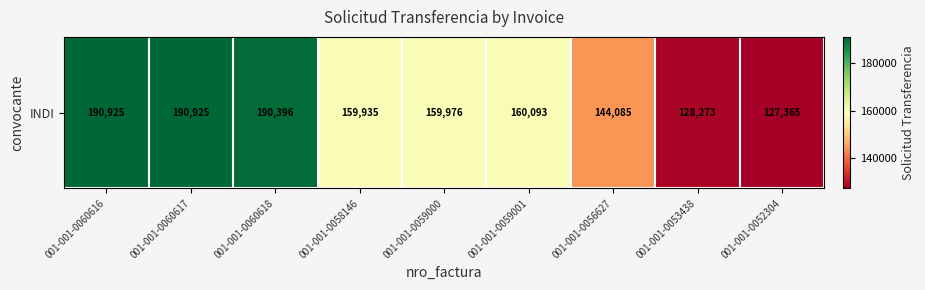

List the labels in order of value, largest first.

001-001-0060616, 001-001-0060617, 001-001-0060618, 001-001-0059001, 001-001-0059000, 001-001-0058146, 001-001-0056627, 001-001-0053438, 001-001-0052304